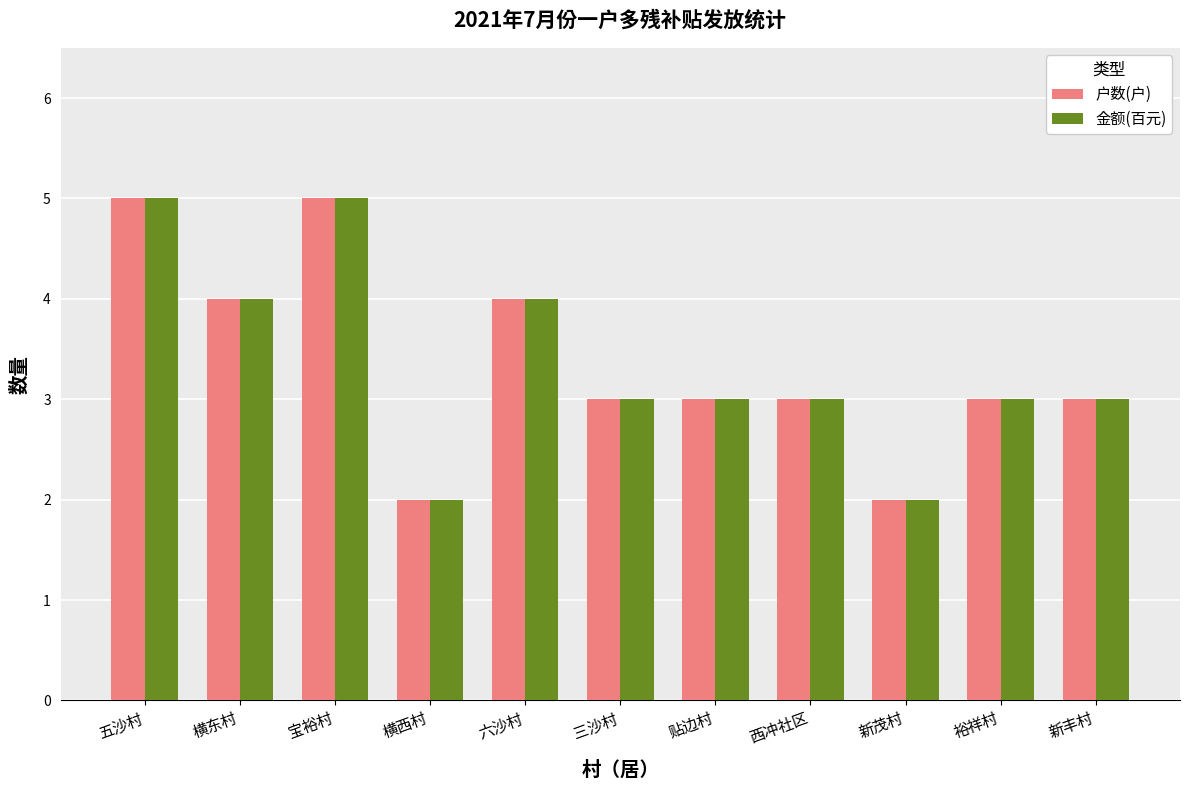

Count the 金额(百元) values in the range 3 to 4.

7